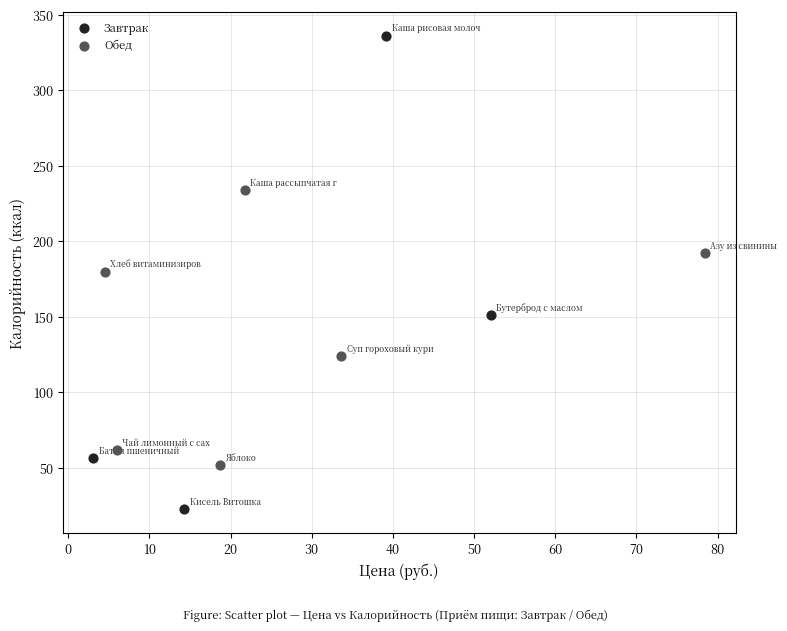

Which series reaches the maximum Y coordinate?

Завтрак